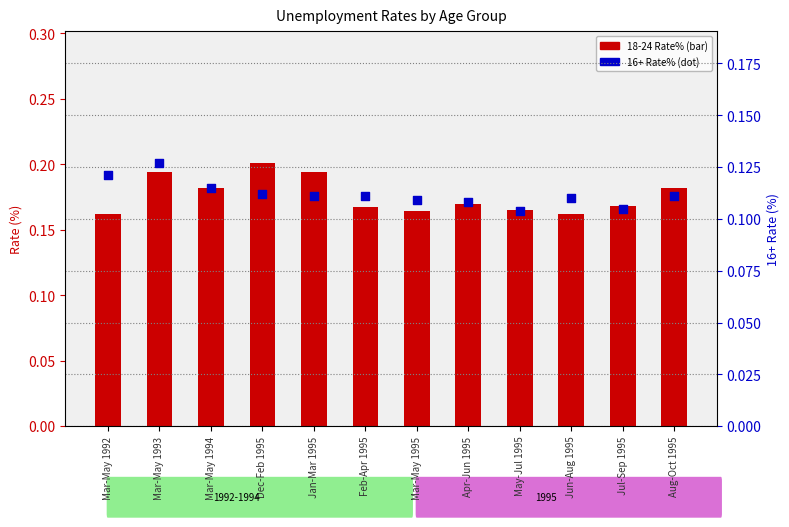

At how many categories does at least one series exceed 0?

12